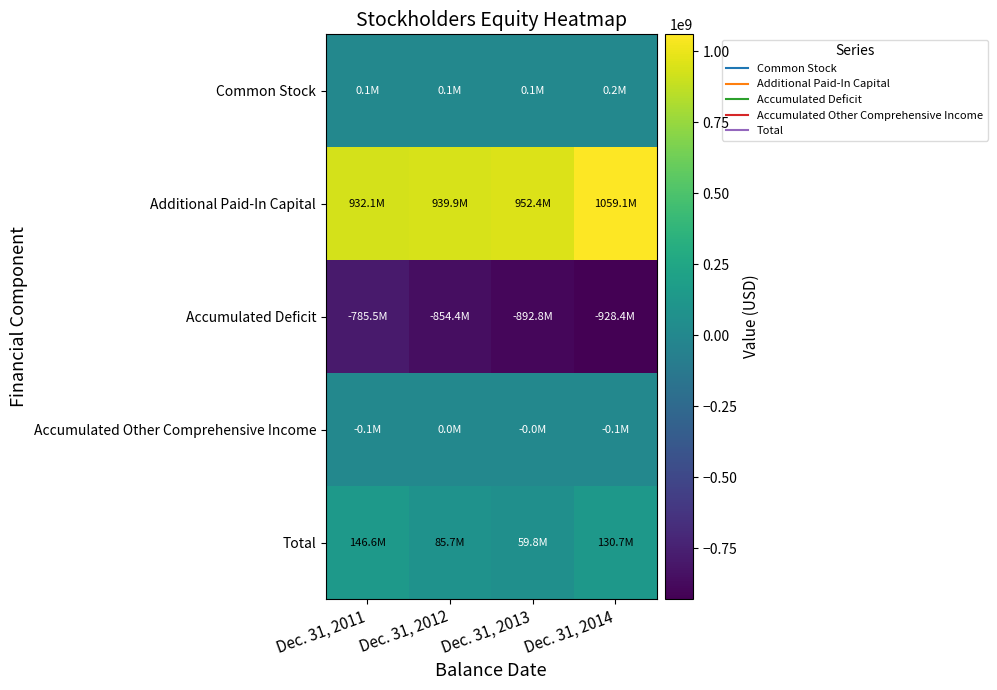

Reading left to right, transcribe all the data shown in this chart.

Common Stock: Dec. 31, 2011=131000	Dec. 31, 2012=130000	Dec. 31, 2013=131000	Dec. 31, 2014=157000
Additional Paid-In Capital: Dec. 31, 2011=932066000	Dec. 31, 2012=939867000	Dec. 31, 2013=952403000	Dec. 31, 2014=1059072000
Accumulated Deficit: Dec. 31, 2011=-785503000	Dec. 31, 2012=-854384000	Dec. 31, 2013=-892763000	Dec. 31, 2014=-928433000
Accumulated Other Comprehensive Income: Dec. 31, 2011=-91000	Dec. 31, 2012=40000	Dec. 31, 2013=-14000	Dec. 31, 2014=-84000
Total: Dec. 31, 2011=146603000	Dec. 31, 2012=85653000	Dec. 31, 2013=59757000	Dec. 31, 2014=130712000